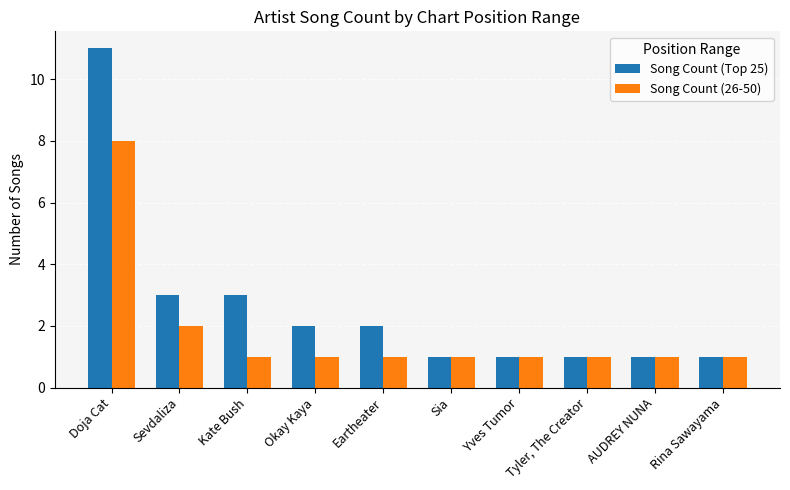

What is the label of the 4th bar from the left?

Okay Kaya